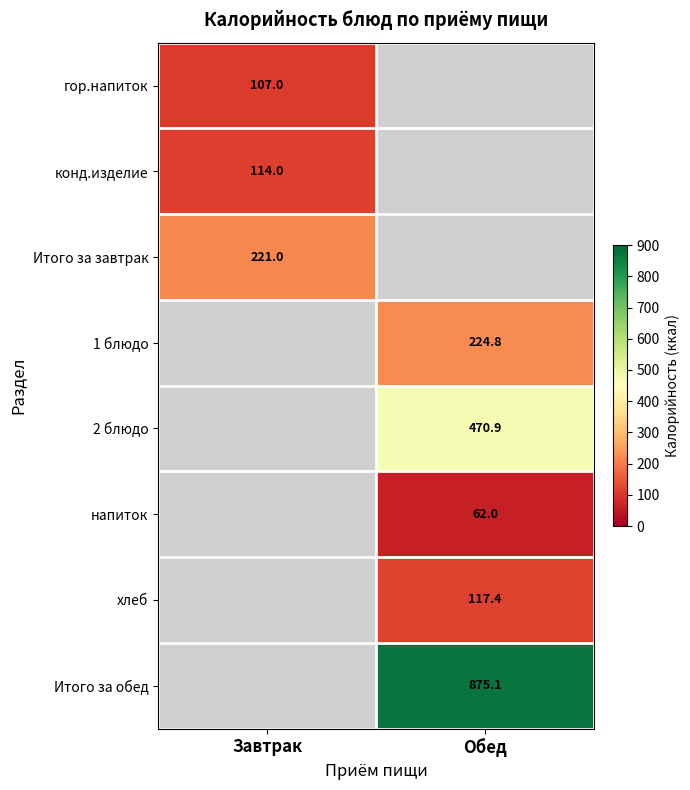

The value of 1 блюдо at Обед is 224.8. True or false?

True